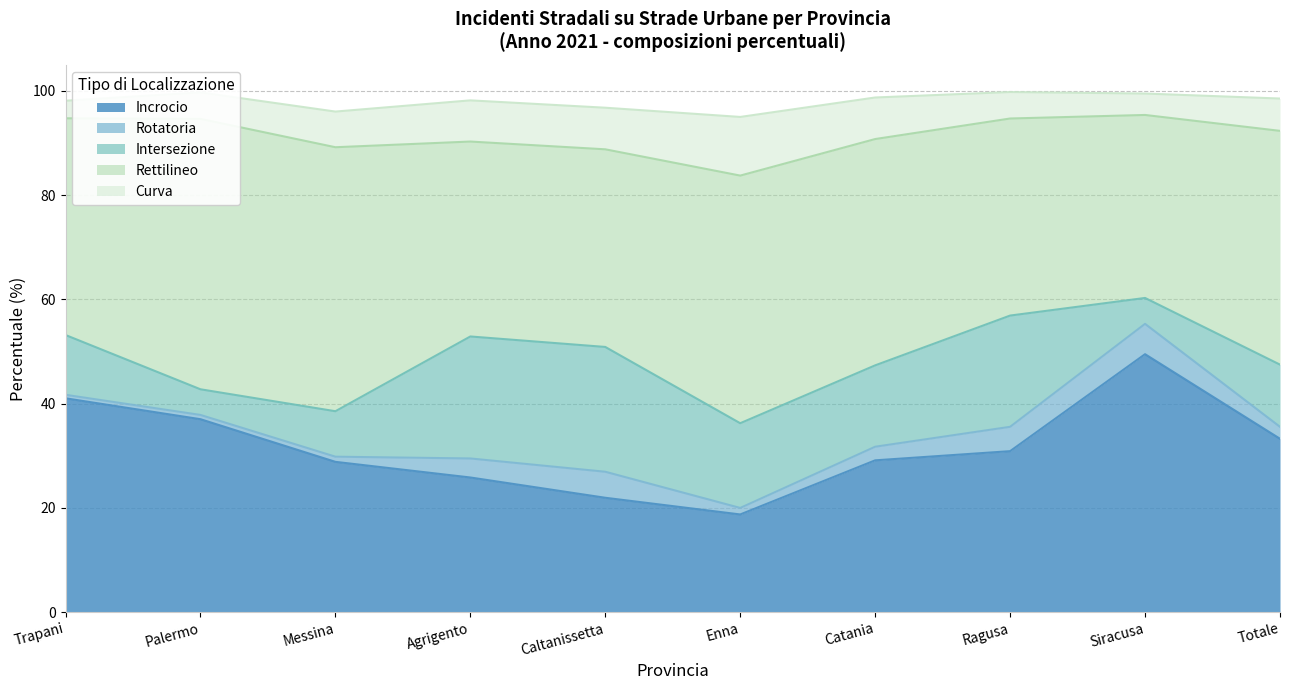

Where does the Rotatoria series first go above 2?

Agrigento